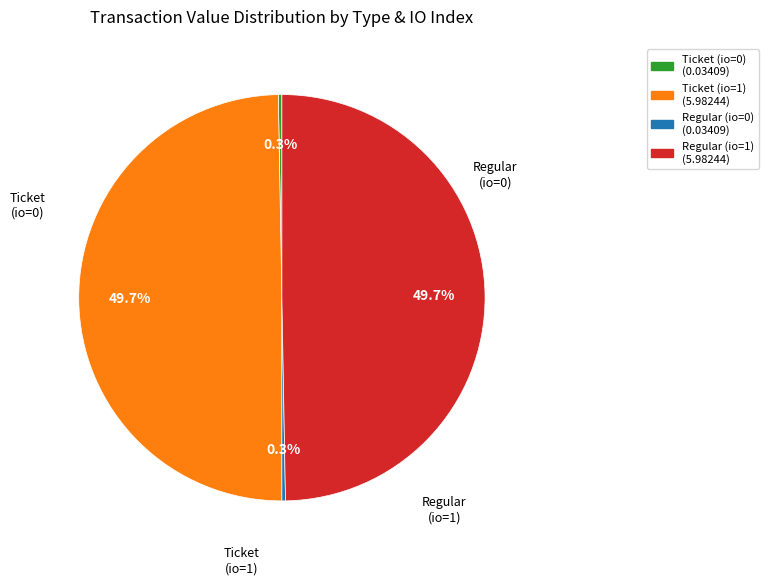

How many segments does this pie chart have?

4